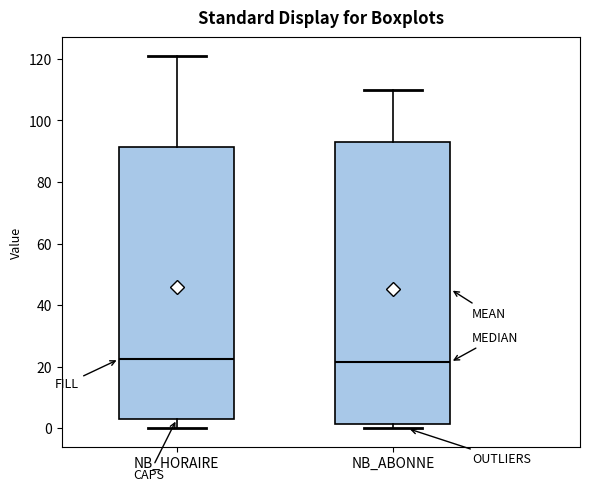

Reading left to right, read every box against the y-axis: the position of its median line, the range the box covers, and the ends of its whiskers. The values are not printed on the chart, so give them approximately, as read against the axis.

NB_HORAIRE: median 22, box 4 to 92, whiskers 0 to 122
NB_ABONNE: median 22, box 2 to 94, whiskers 0 to 110